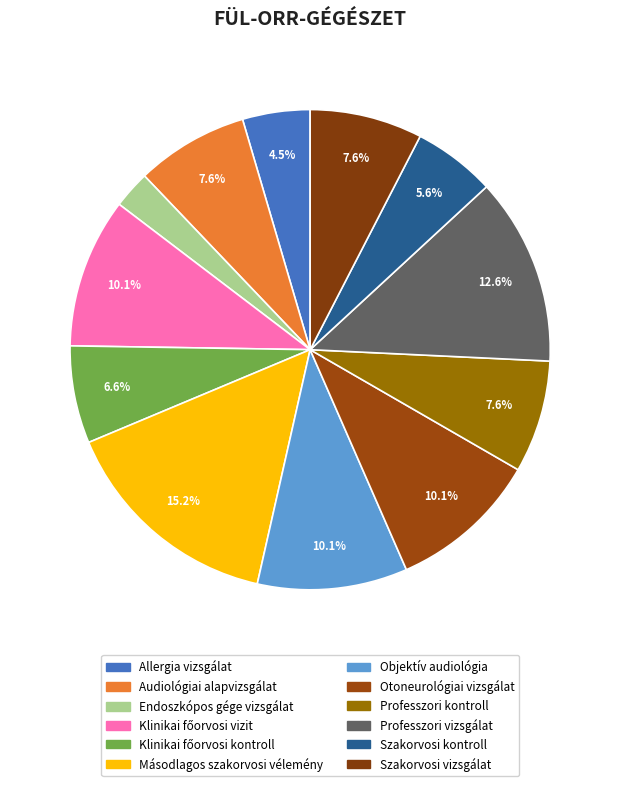

What portion of the pie excludes Objektív audiológia?

89.9%